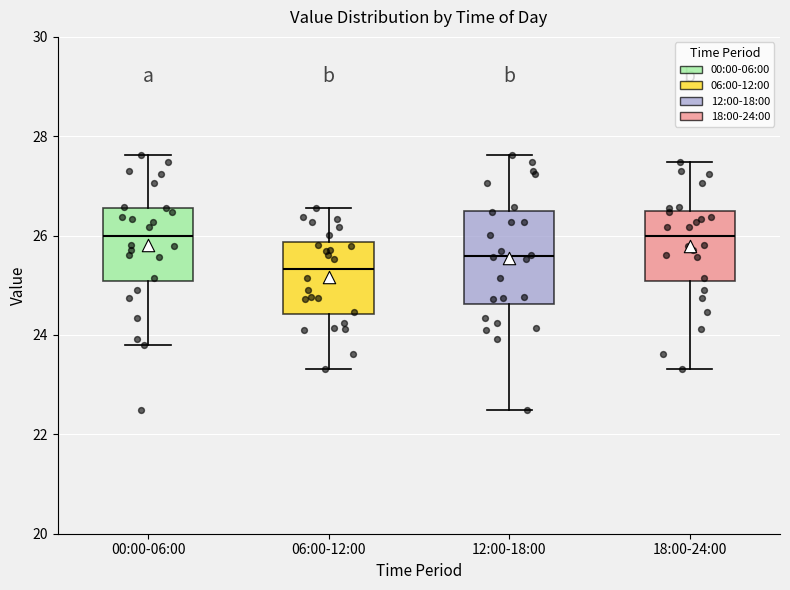

Reading left to right, read every box against the y-axis: the position of its median line, the range the box covers, and the ends of its whiskers. The values are not printed on the chart, so give them approximately, as read against the axis.

00:00-06:00: median 26.0, box 25.0 to 26.6, whiskers 23.8 to 27.6
06:00-12:00: median 25.4, box 24.4 to 25.8, whiskers 23.4 to 26.6
12:00-18:00: median 25.6, box 24.6 to 26.6, whiskers 22.6 to 27.6
18:00-24:00: median 26.0, box 25.0 to 26.4, whiskers 23.4 to 27.4